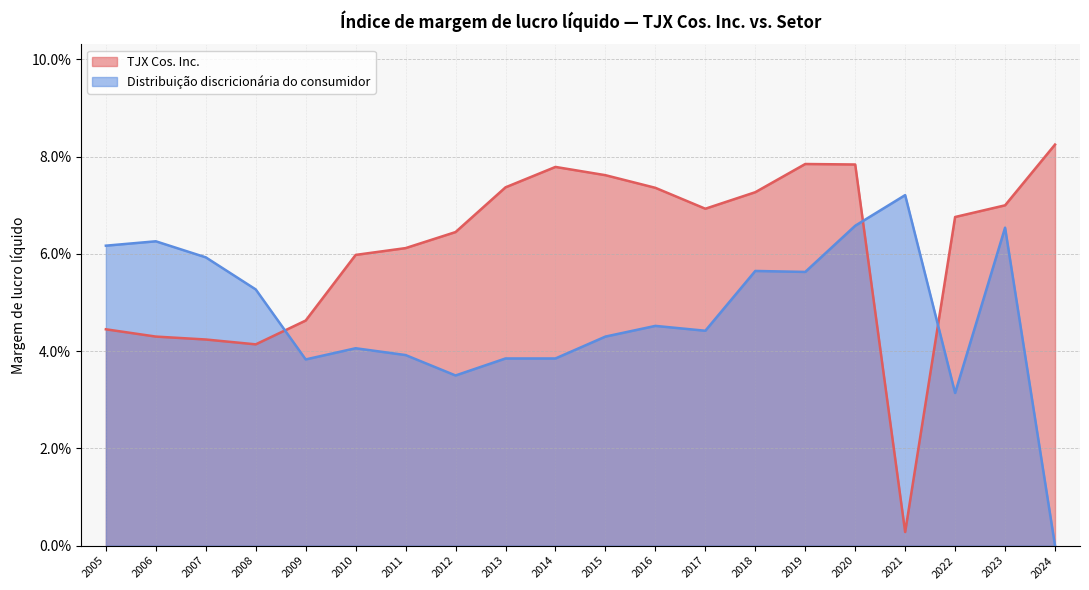

What is the difference between the maximum and minimum values in the Distribuição discricionária do consumidor series?

0.1